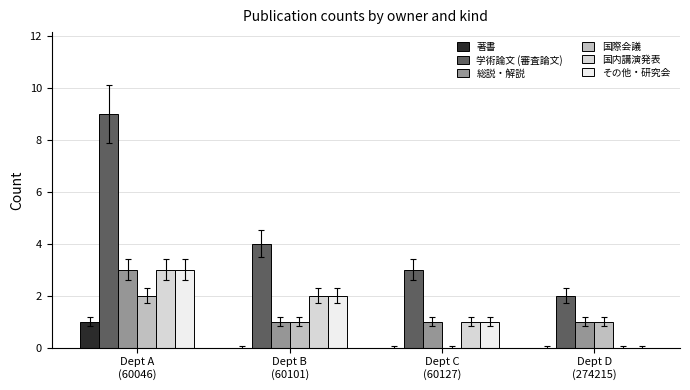

Does the chart contain stacked bars?

No